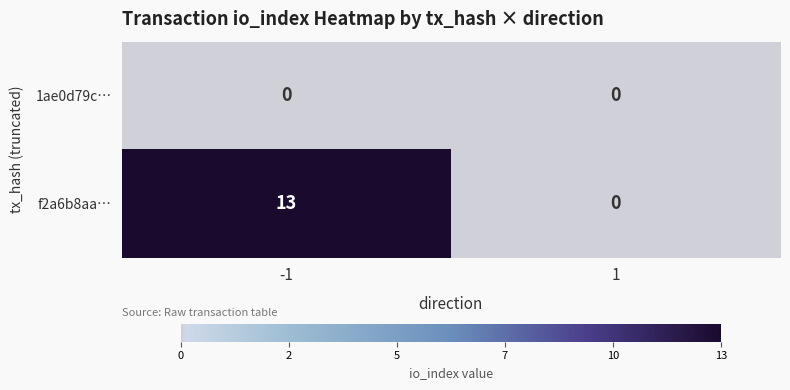

What is the maximum value shown in the chart?

13